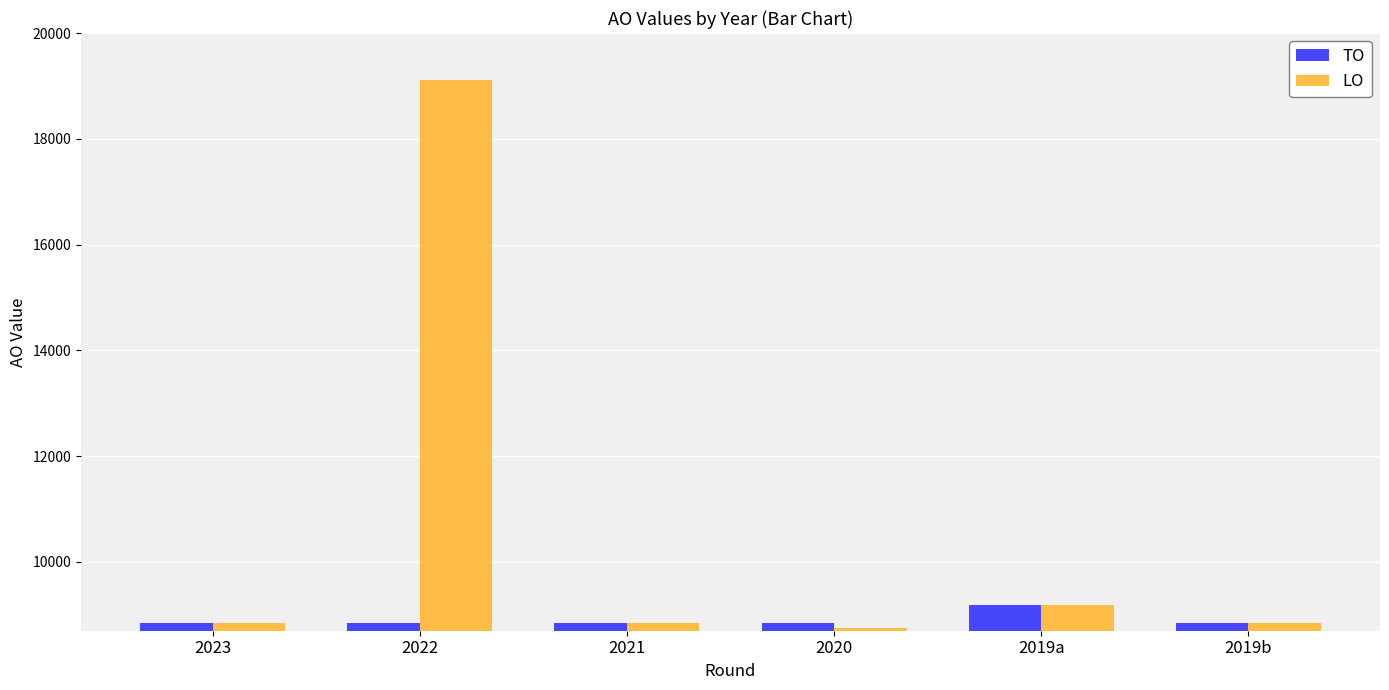

What is the label of the 2nd bar from the left?

2022